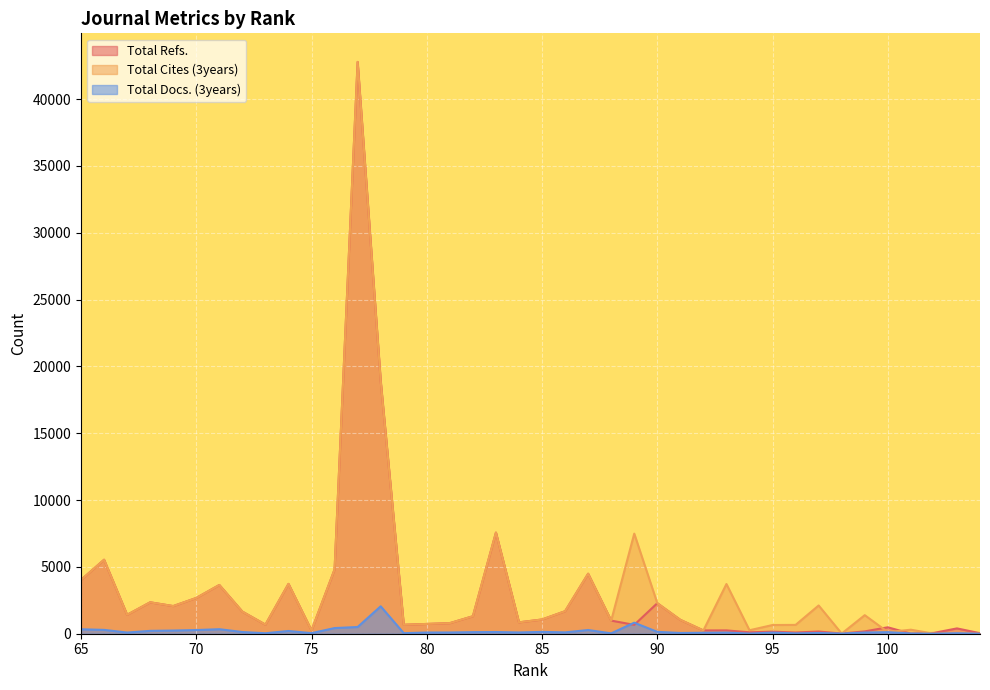

Which series has the largest total across all categories?

Total Cites (3years)